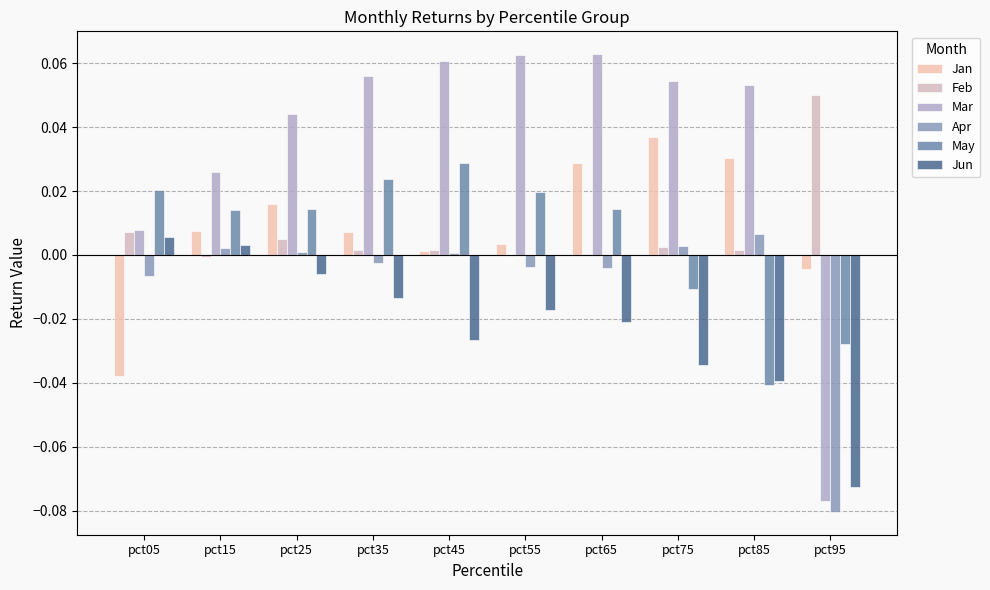

Rank the series by their maximum value, from lowest to highest.

Jun, Apr, May, Jan, Feb, Mar